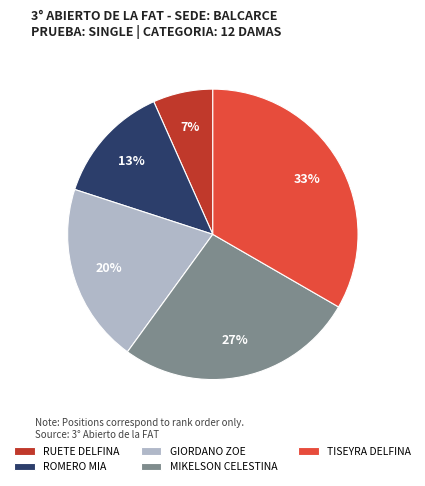

What is the largest slice in the pie chart?

TISEYRA DELFINA